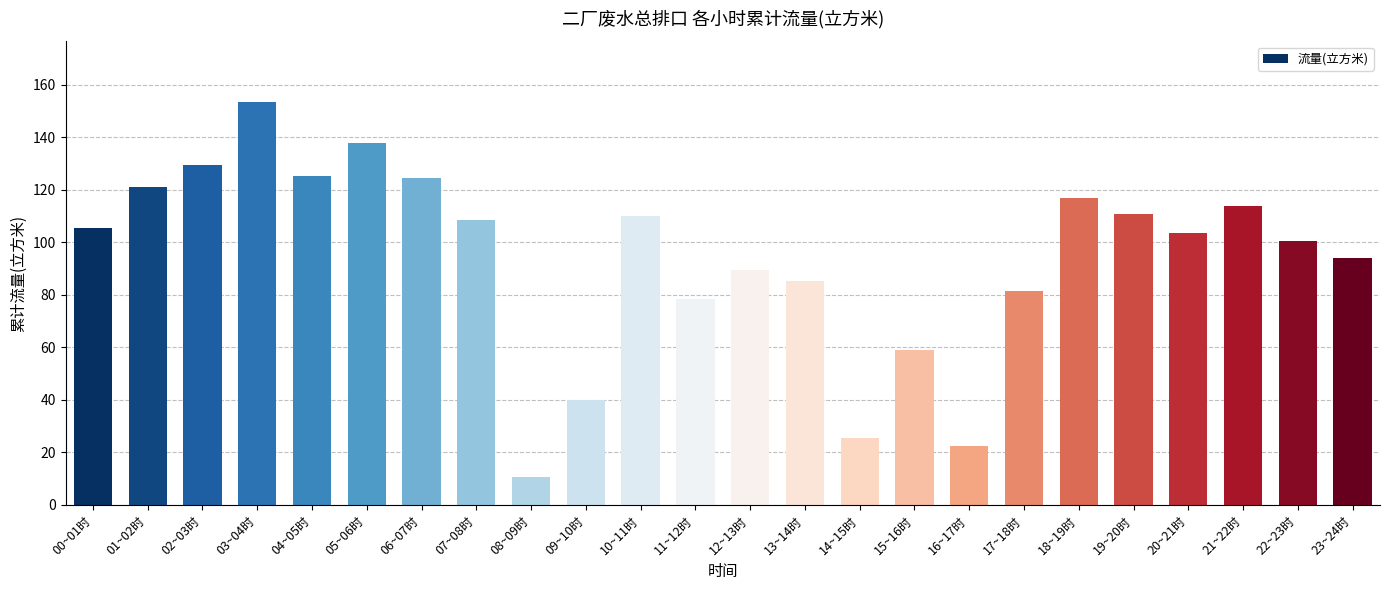

What is the difference between the maximum and minimum values?

142.9